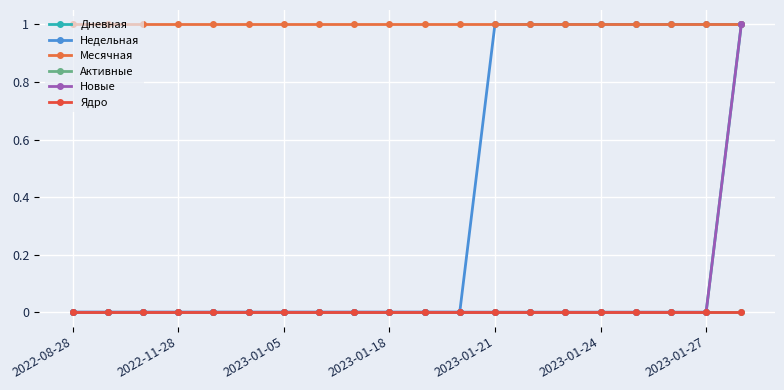

Is this an area chart (filled region under the line)?

No